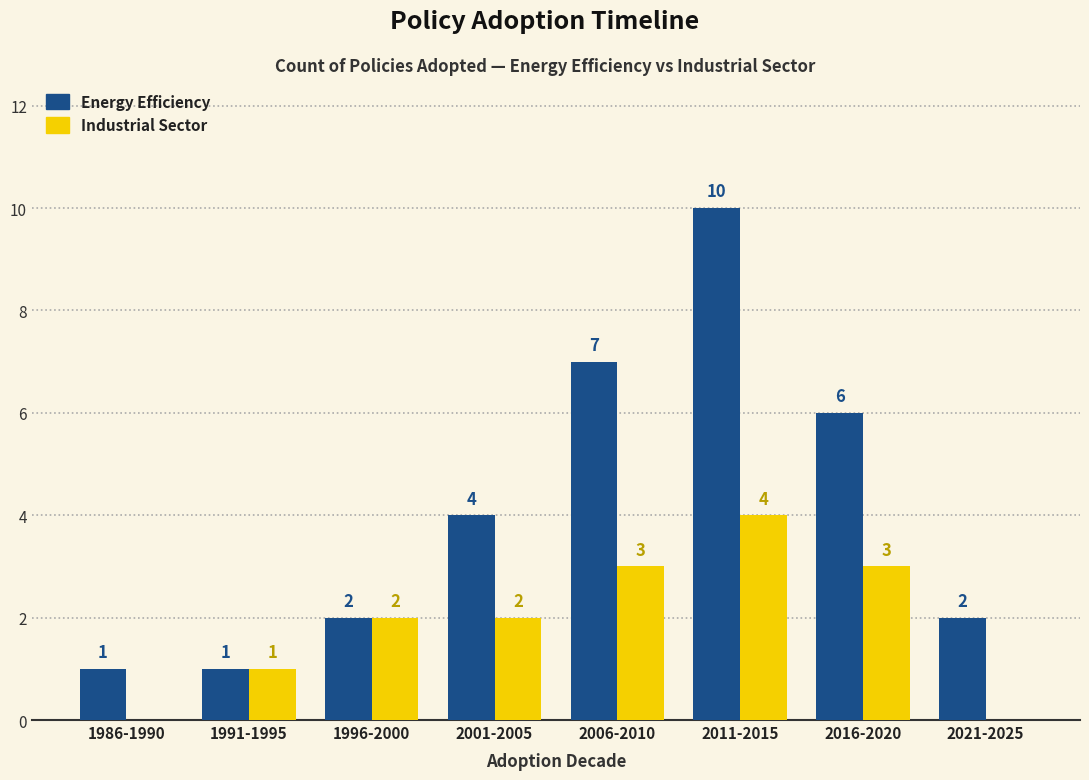

Does the chart contain stacked bars?

No